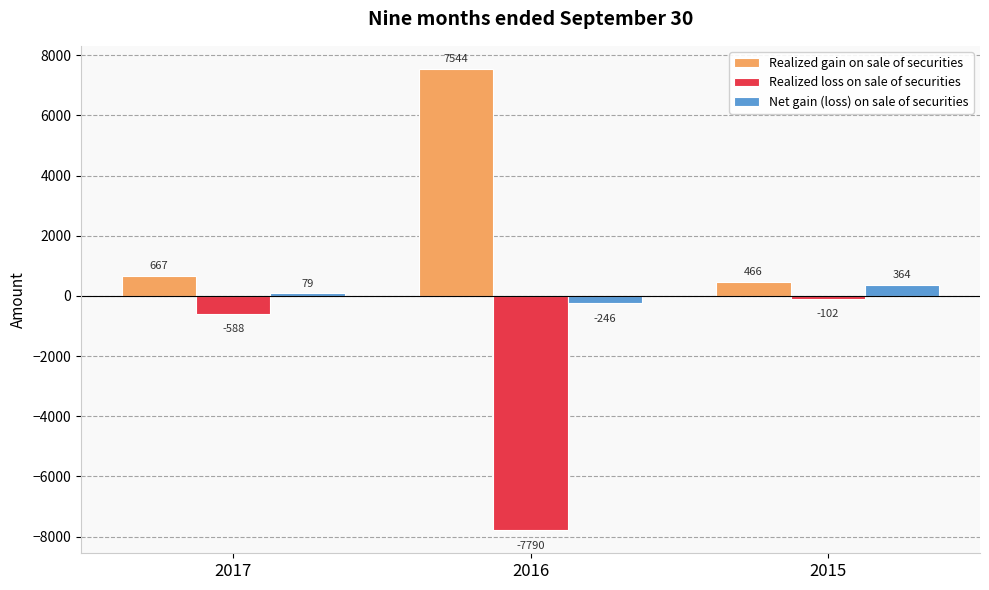

Which series changed the most between 2017 and 2015?

Realized loss on sale of securities